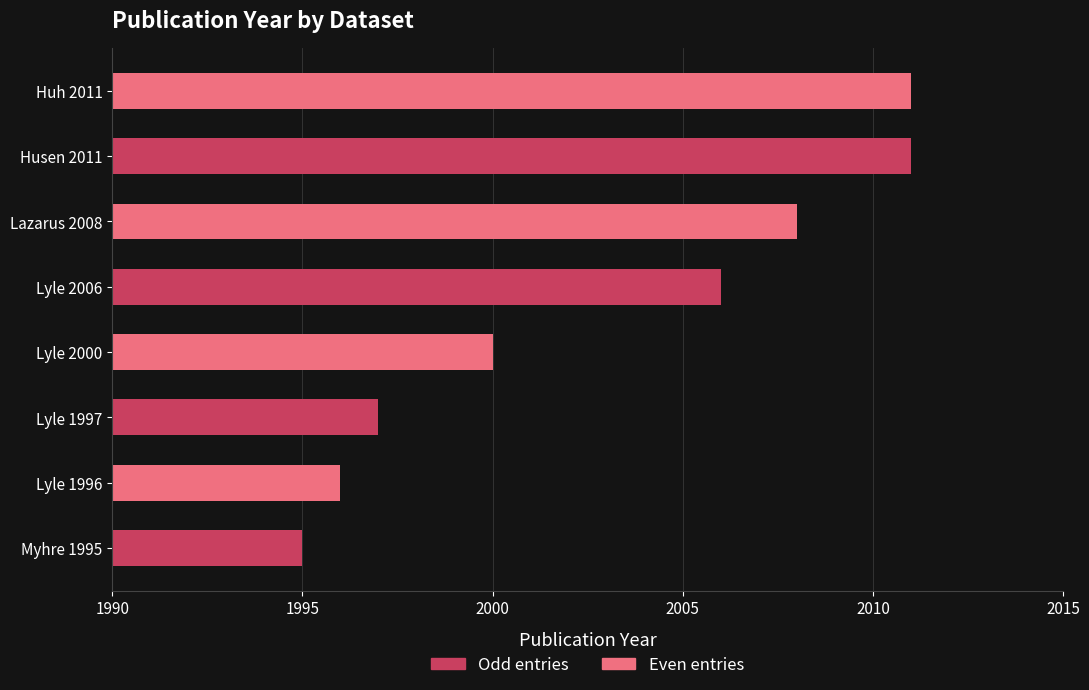

What is the average value?

2003